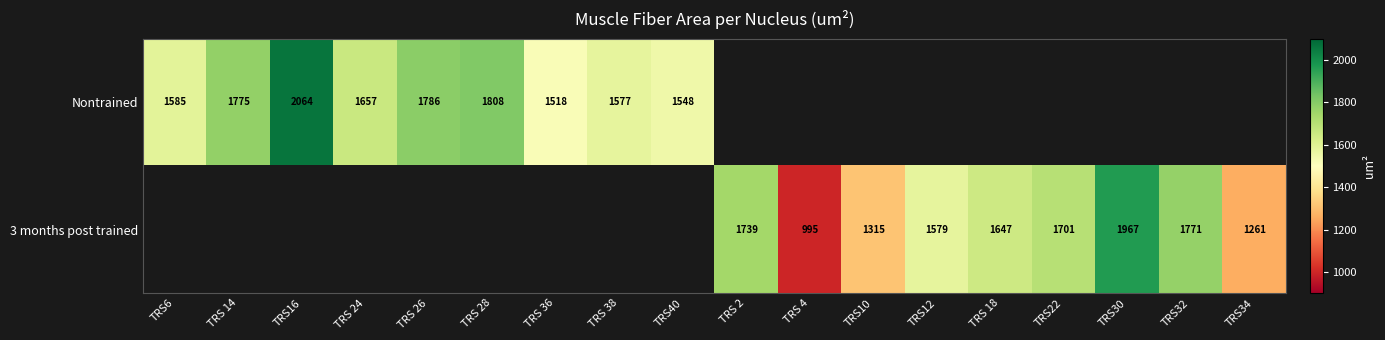

Is the value of Nontrained at TRS30 greater than the value of 3 months post trained at TRS 18?

No